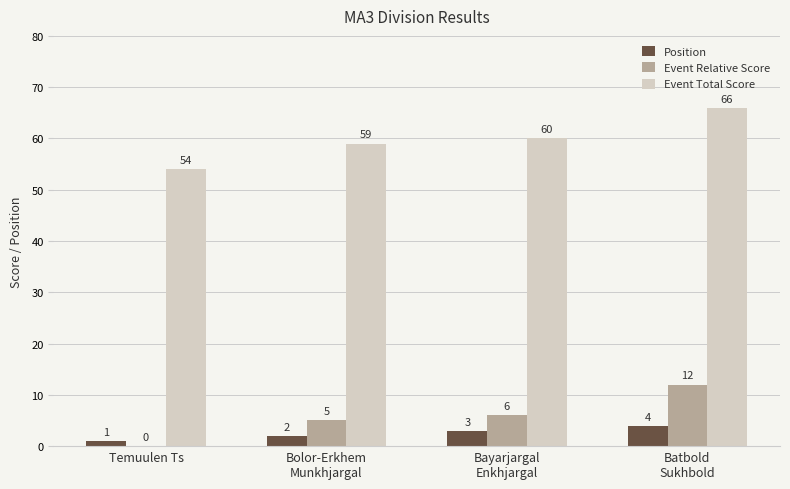

What is the sum of all Event Total Score values?

239